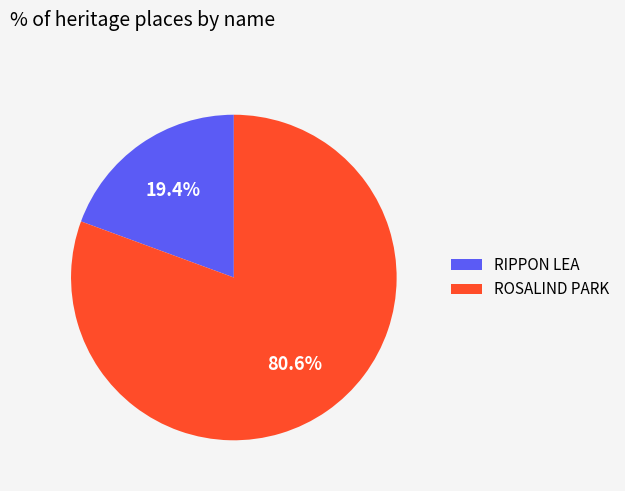

True or false: RIPPON LEA accounts for 5% of the total.

False